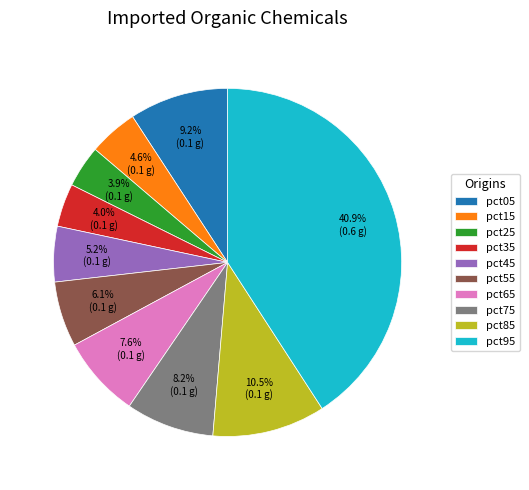

To the nearest percent, what is the combined percentage of pct85 and pct25?

14%